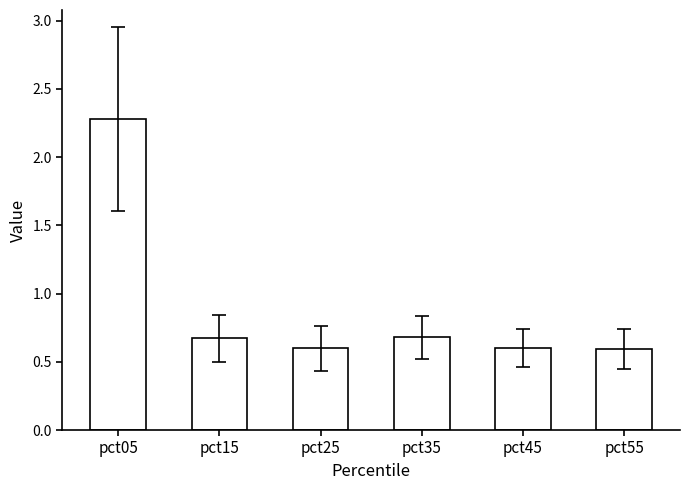

Which label corresponds to the largest value in the chart?

pct05